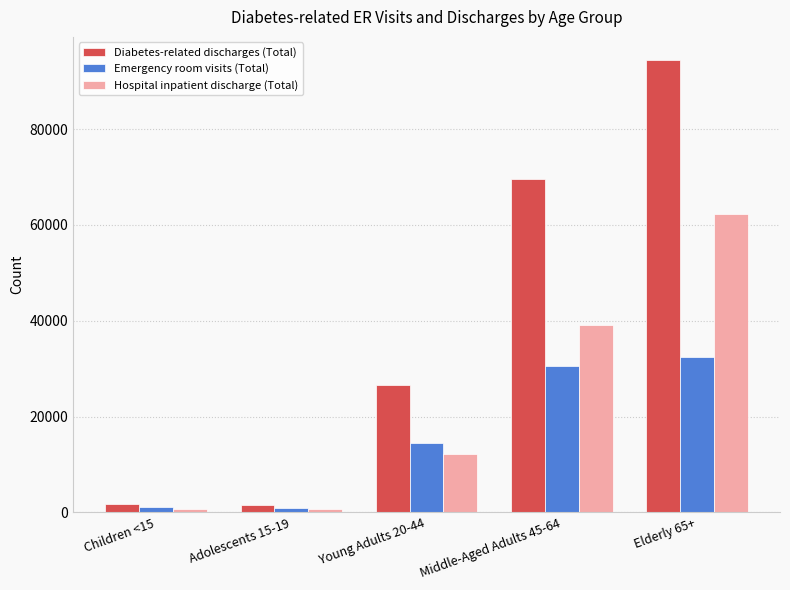

List the series in order of their overall mean, lowest first.

Emergency room visits (Total), Hospital inpatient discharge (Total), Diabetes-related discharges (Total)